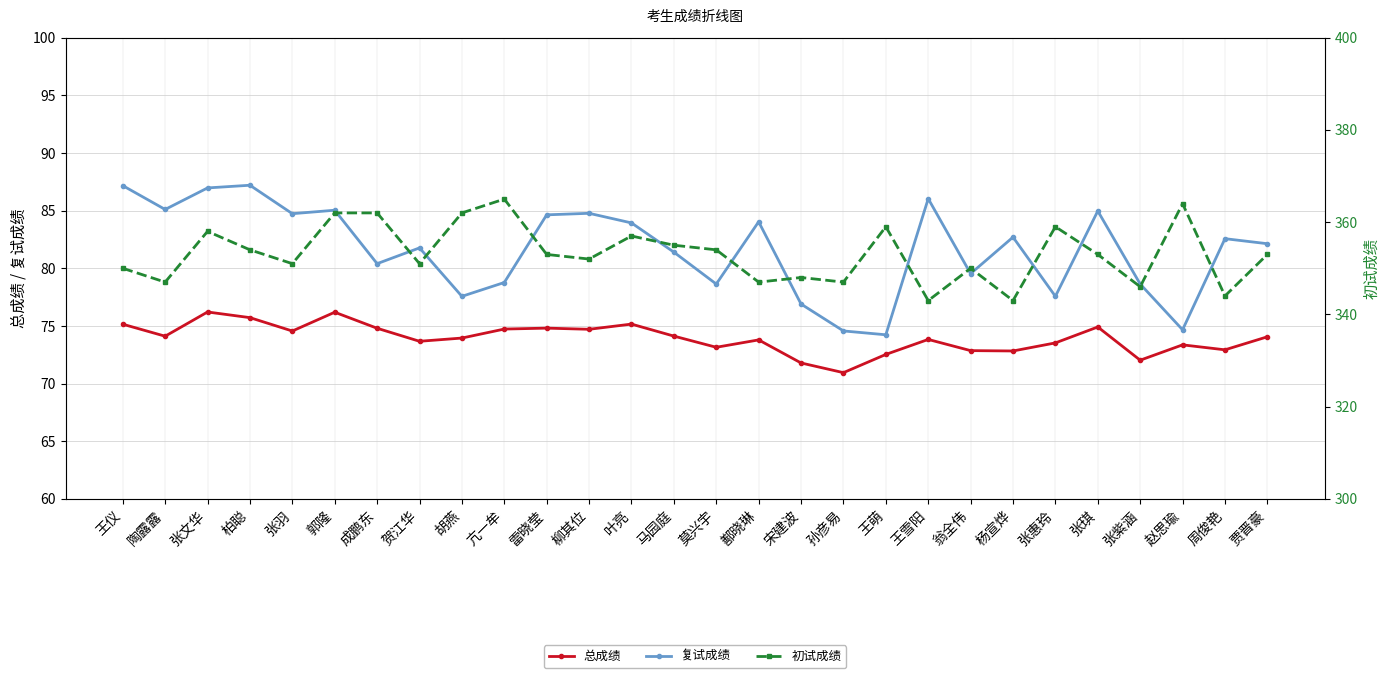

Is this an area chart (filled region under the line)?

No